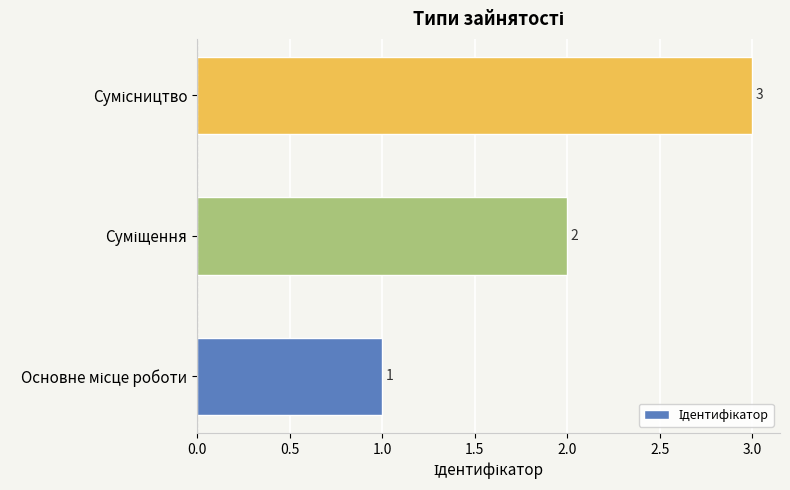

Are the bars grouped side by side (vs. stacked)?

No